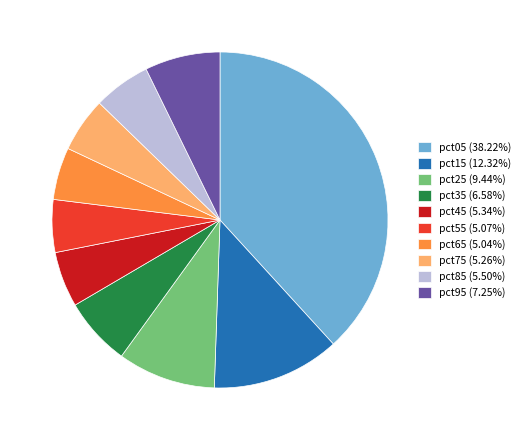

Is it true that pct85 is 1% of the pie?

False